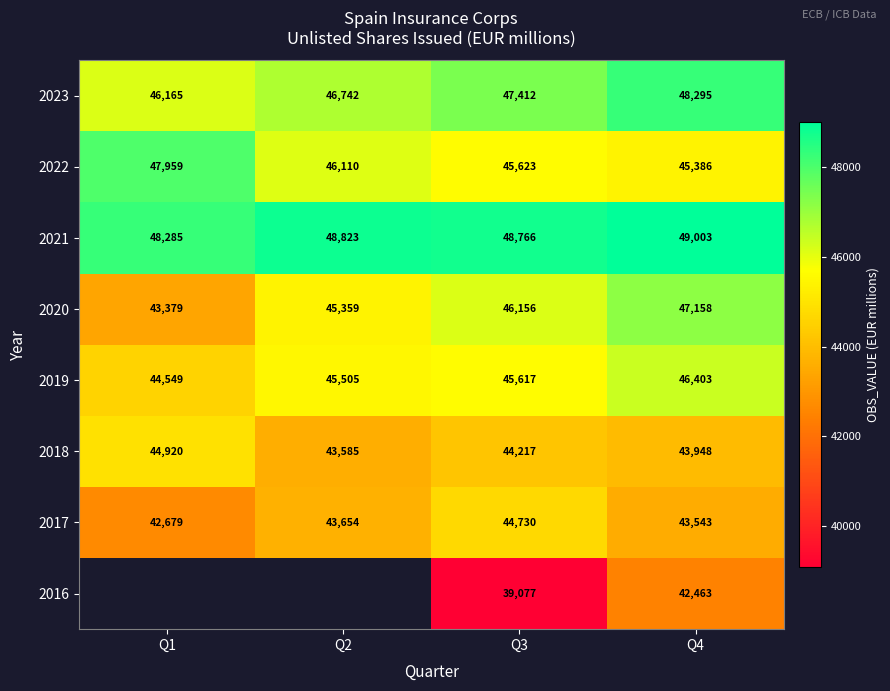

What is the difference between the second highest and minimum values in the 2022 series?

724